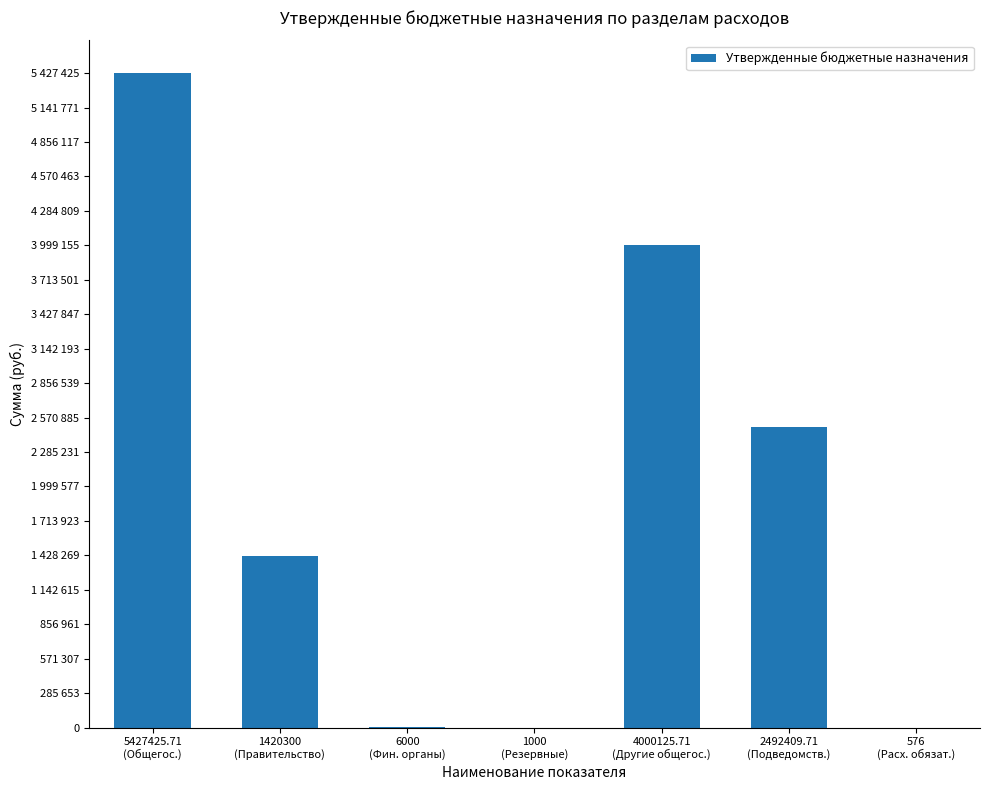

What is the average value?

1906833.9